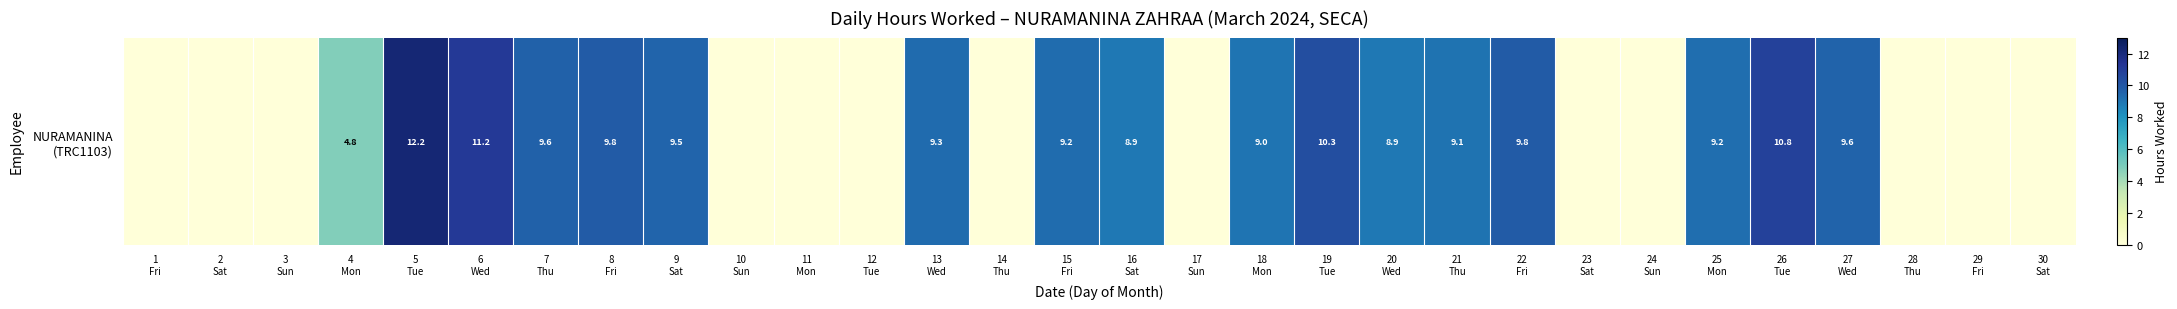

What is the approximate value at 9
Sat?

9.5